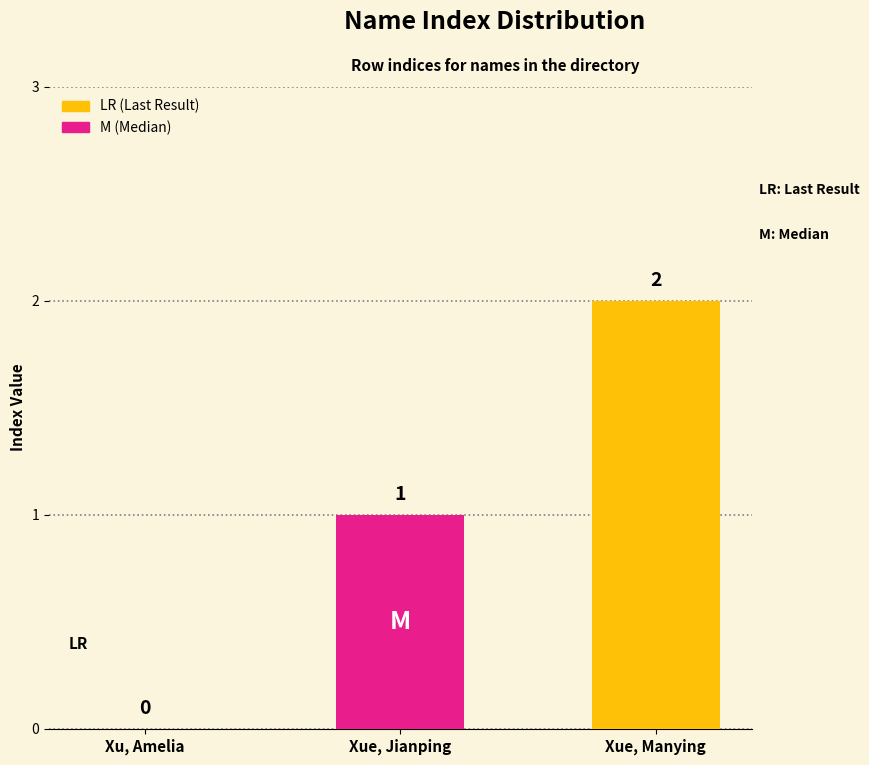

Approximately how many times larger is the value at Xue, Manying compared to Xue, Jianping?

2.0